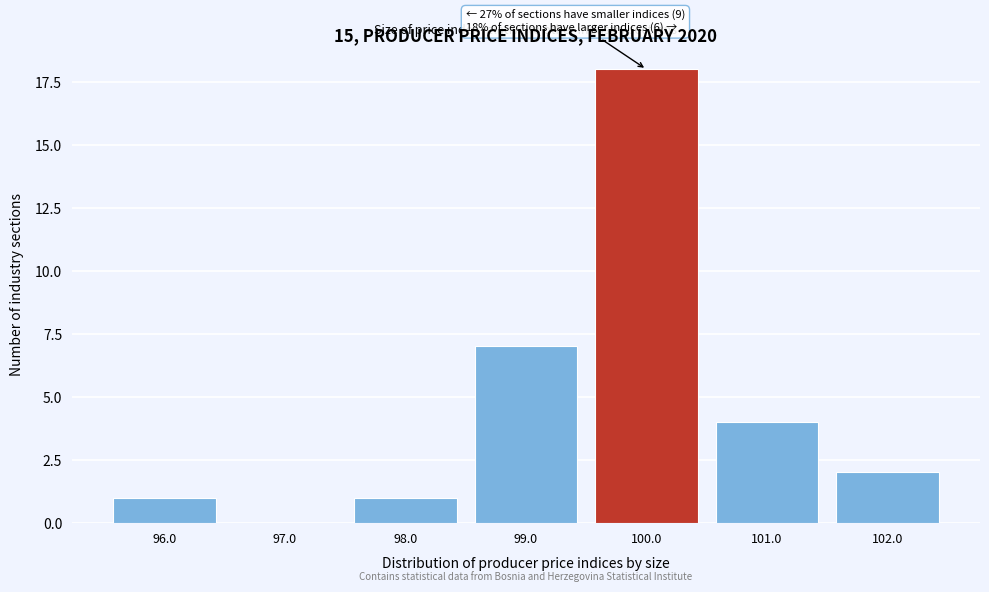

Reading left to right, what are all the values shown in this chart?

96.0=1	97.0=0	98.0=1	99.0=7	100.0=18	101.0=4	102.0=2